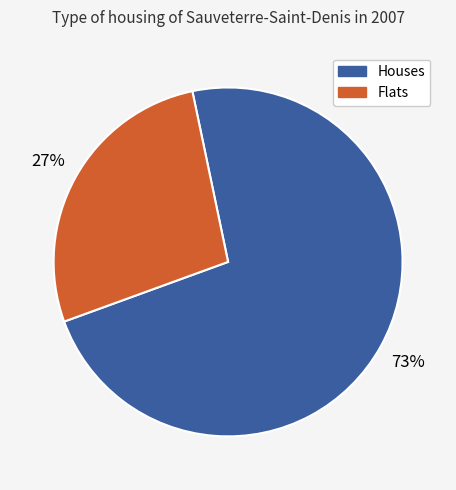

Does any single category account for the majority?

Yes